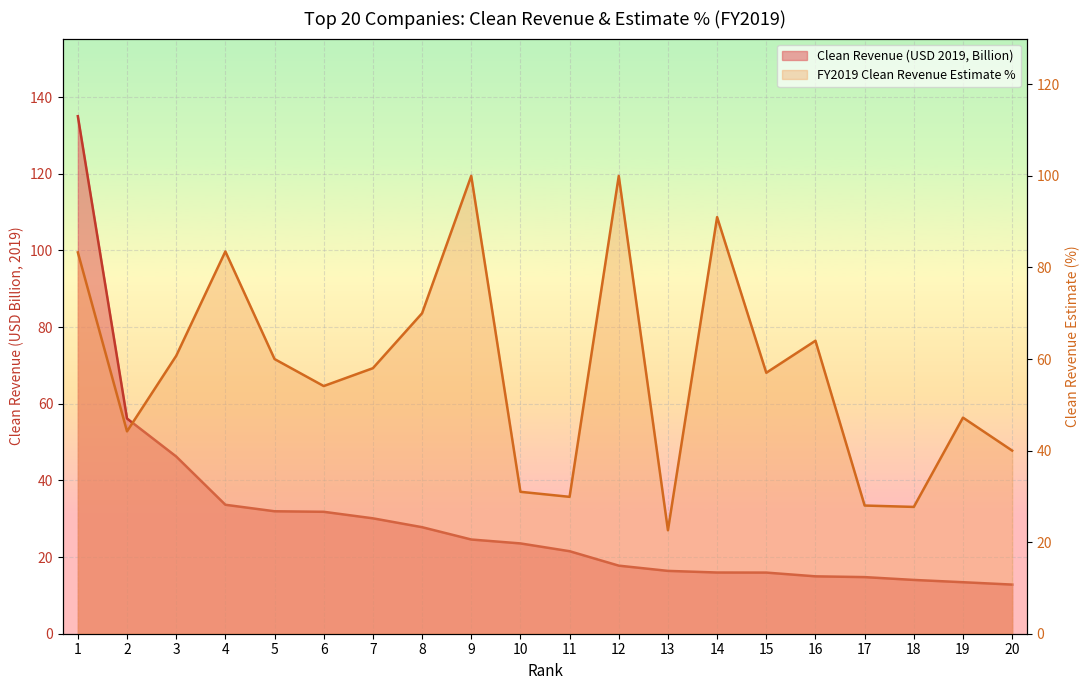

Which series has the widest spread of values?

Clean Revenue (USD 2019)